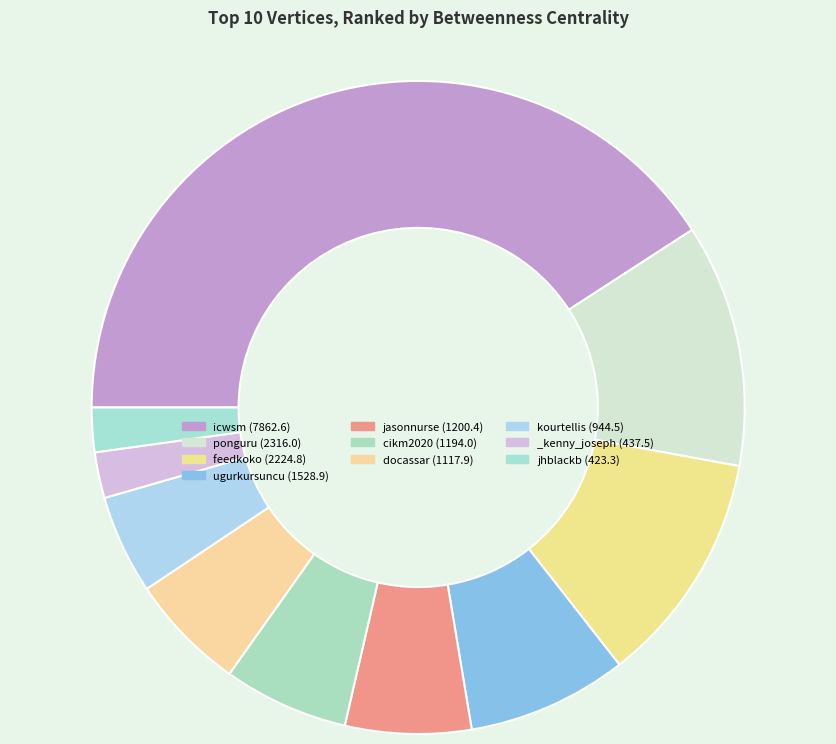

Rank the categories by value from highest to lowest.

icwsm, ponguru, feedkoko, ugurkursuncu, jasonnurse, cikm2020, docassar, kourtellis, _kenny_joseph, jhblackb